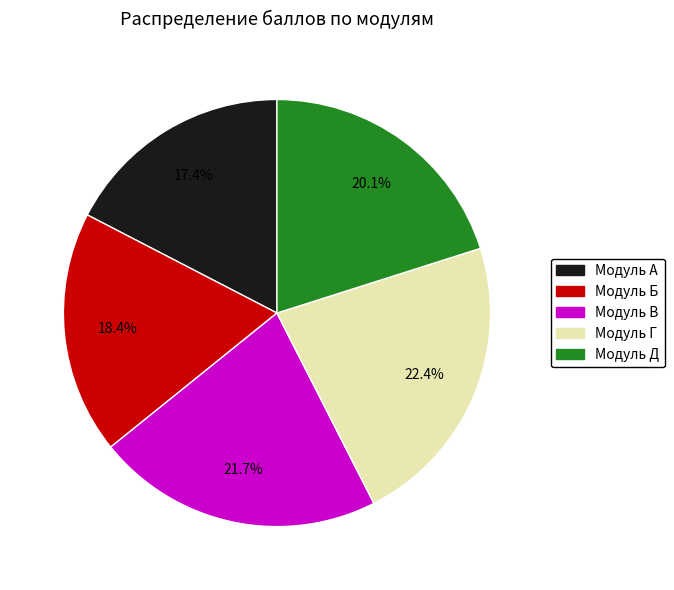

Rank the categories by value from lowest to highest.

Модуль А, Модуль Б, Модуль Д, Модуль В, Модуль Г